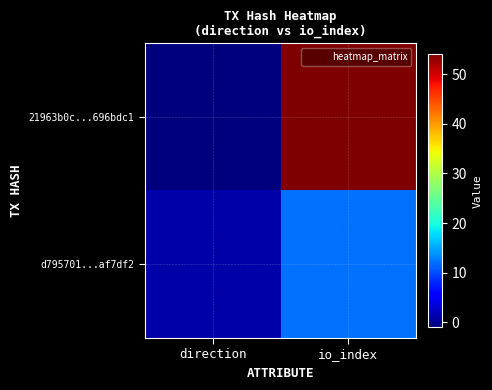

At direction, list the series in order from largest to smallest.

d795701...af7df2, 21963b0c...696bdc1